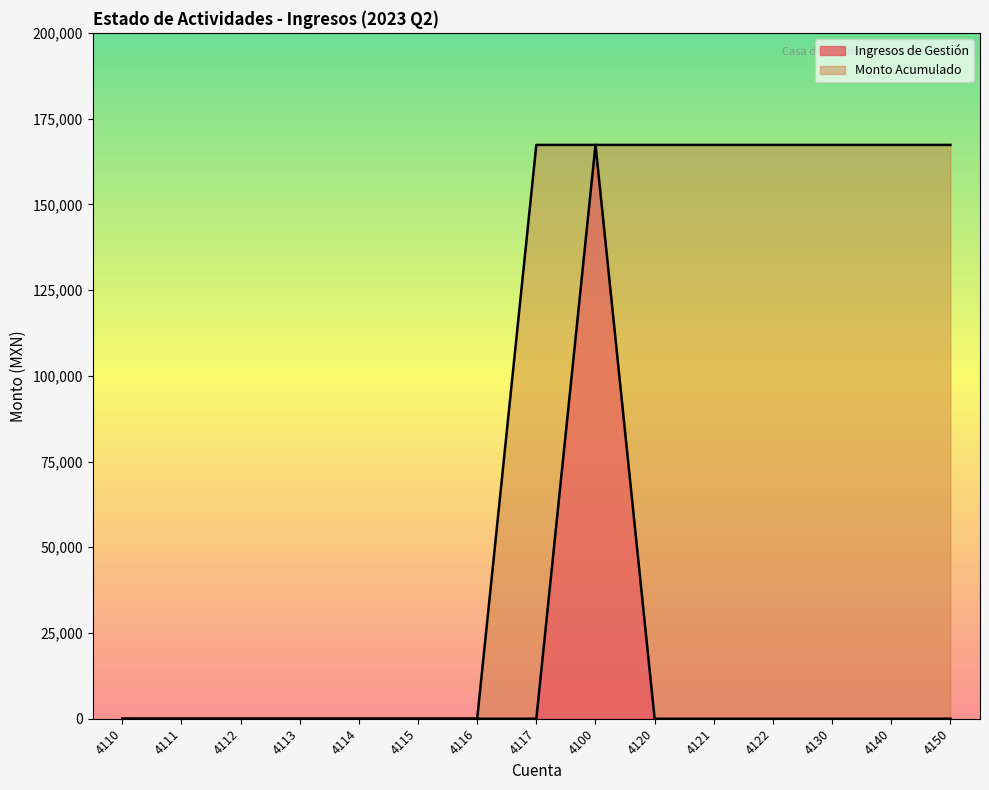

How many lines are shown in the chart?

2